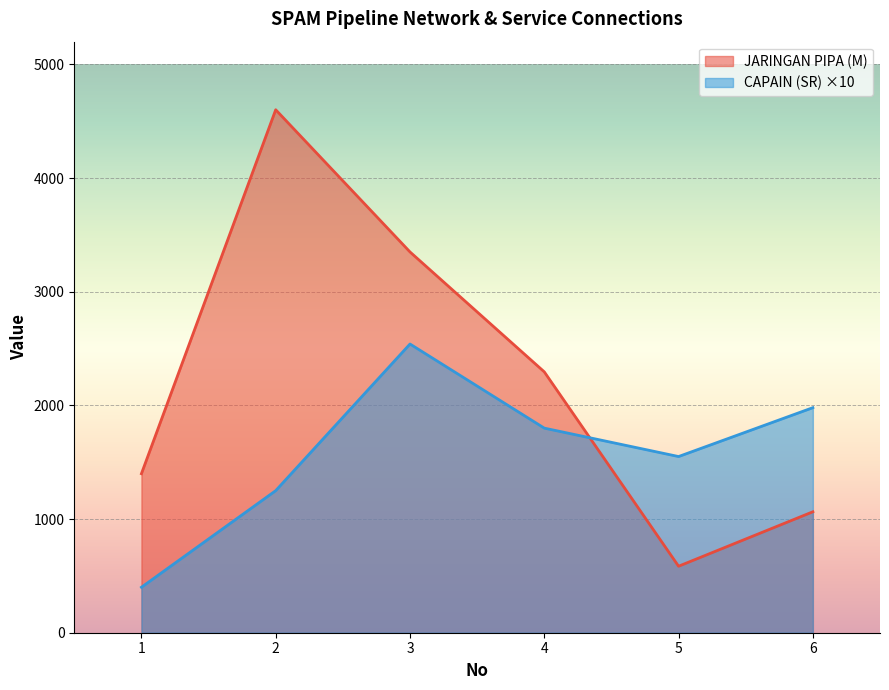

Rank the series at 1 from highest to lowest value.

JARINGAN PIPA (M), CAPAIN (SR) ×10